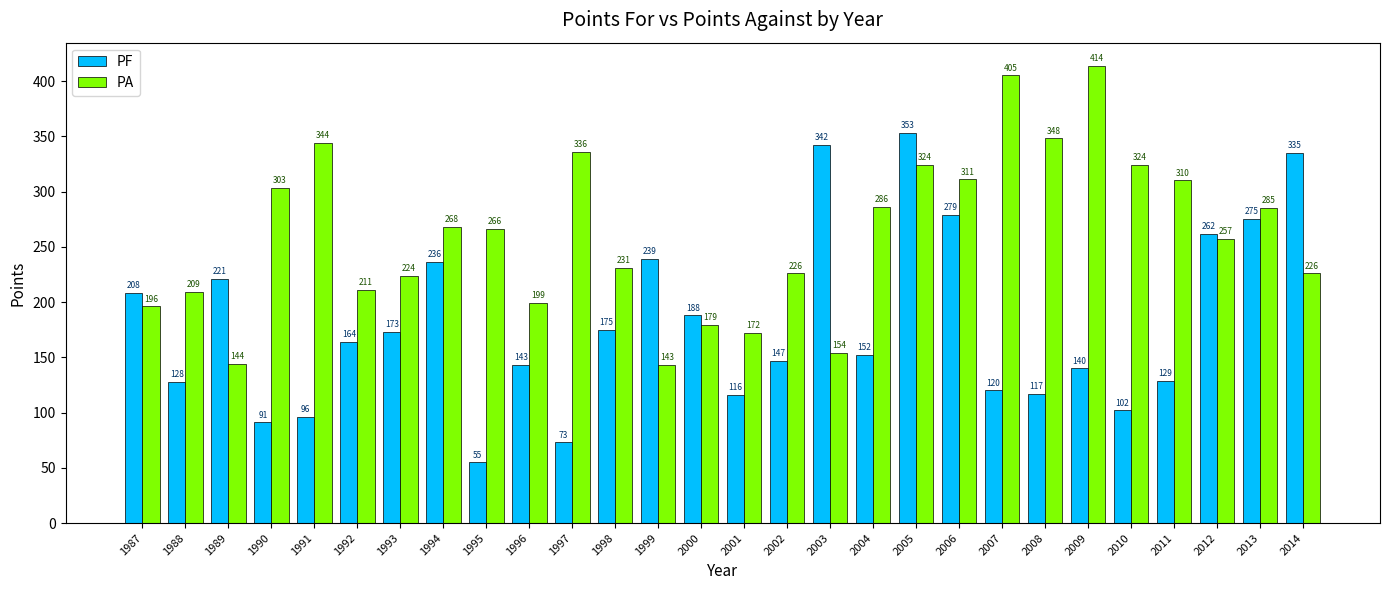

Rank the series by their maximum value, from lowest to highest.

PF, PA